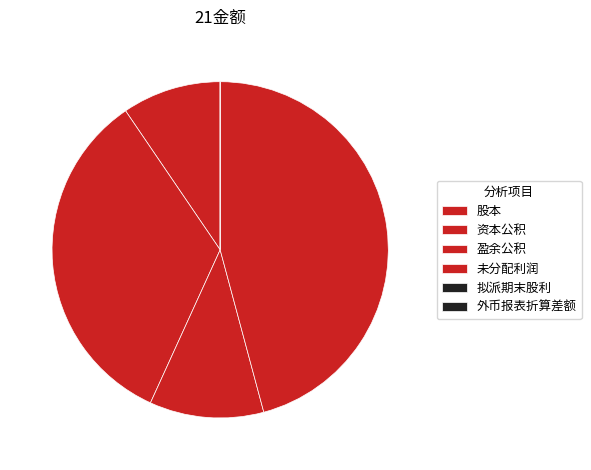

What is the smallest slice in the pie chart?

拟派期末股利